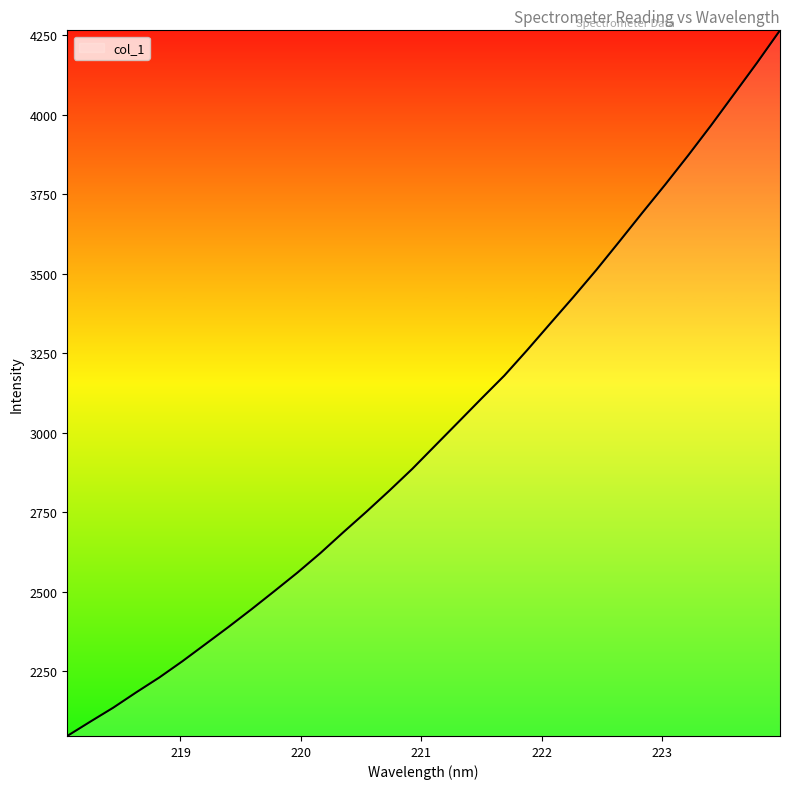

What is the smallest value displayed?

2046.8